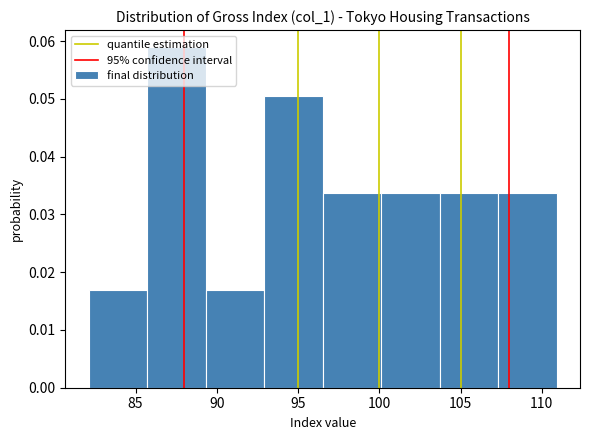

Reading left to right, transcribe this chart: for each bar, give the range it covers on the x-axis and its height. Neither the bar edges nor the heights are printed on the chart, so give them approximately, as read against the axes.

82.0 to 85.5: 0.017
85.5 to 89.5: 0.059
89.5 to 93.0: 0.017
93.0 to 96.5: 0.051
96.5 to 100.0: 0.034
100.0 to 103.5: 0.034
103.5 to 107.5: 0.034
107.5 to 111.0: 0.034